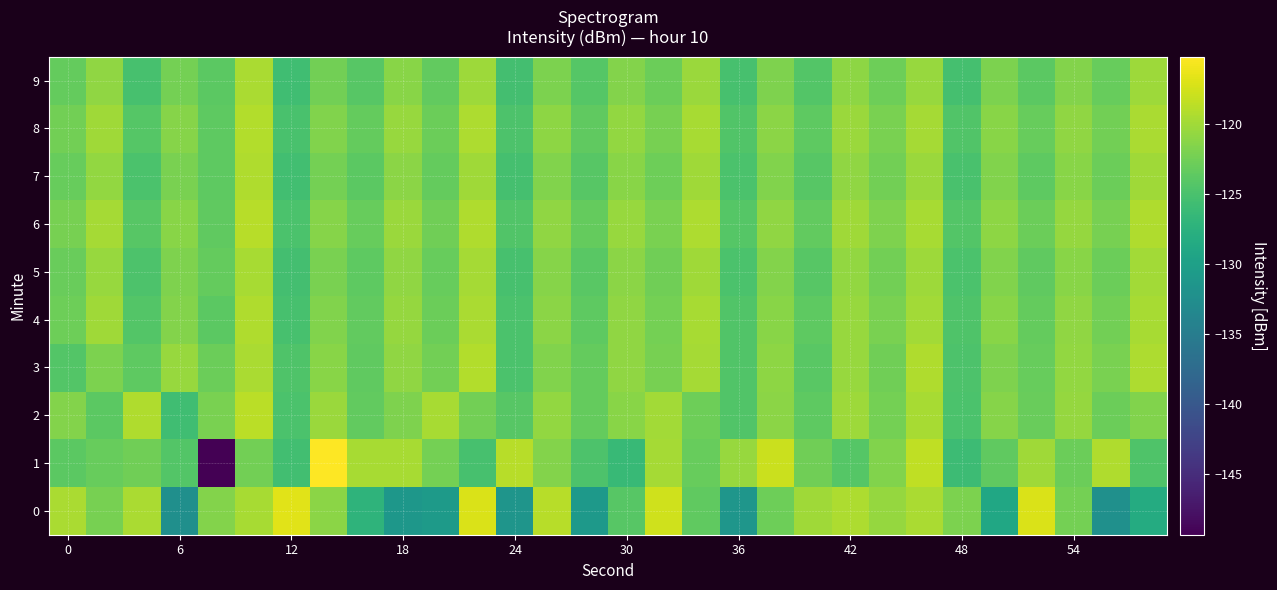

List the series in order of their peak value, lowest first.

5, 9, 7, 4, 3, 8, 6, 2, 0, 1